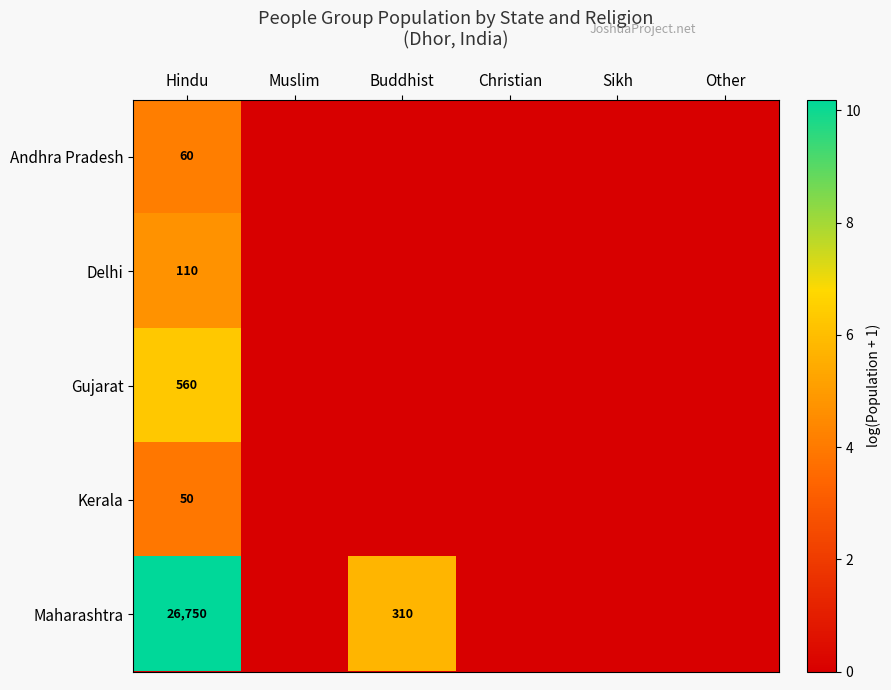

Which label corresponds to the largest value in the chart?

Hindu